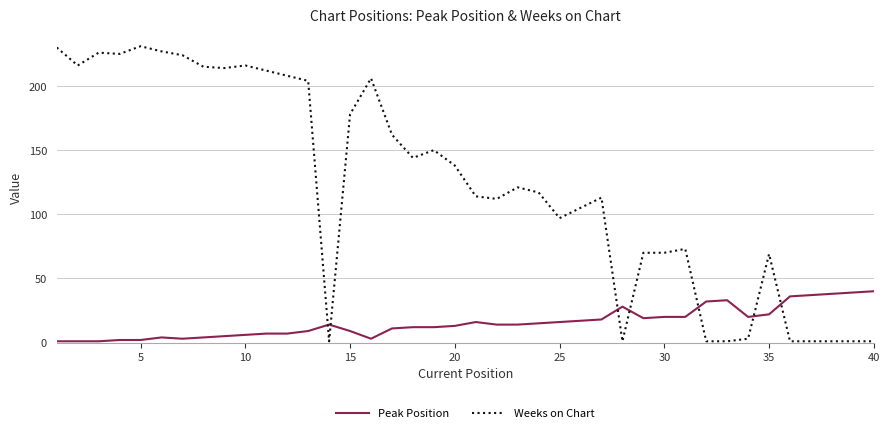

Which series has the largest total across all categories?

Weeks on Chart